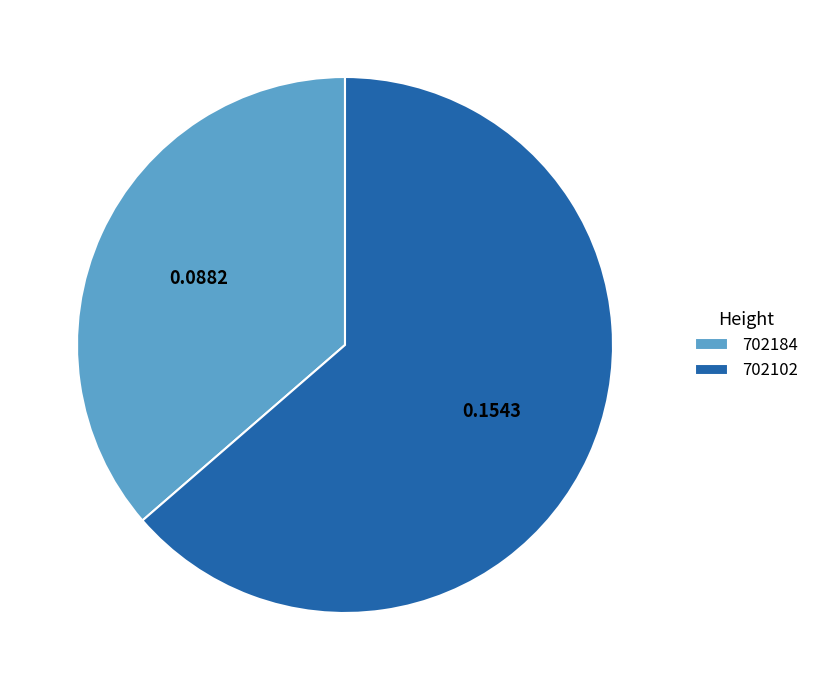

Is the sum of 702184 and 702102 greater than half?

Yes